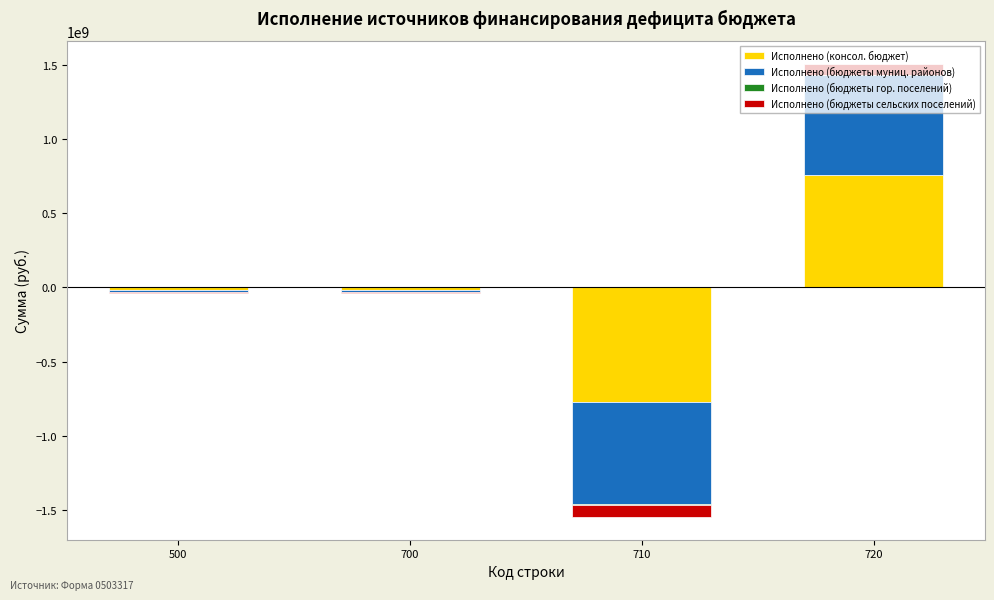

The Исполнено (бюджеты муниц. районов) series shows 0.0 at 710. True or false?

True